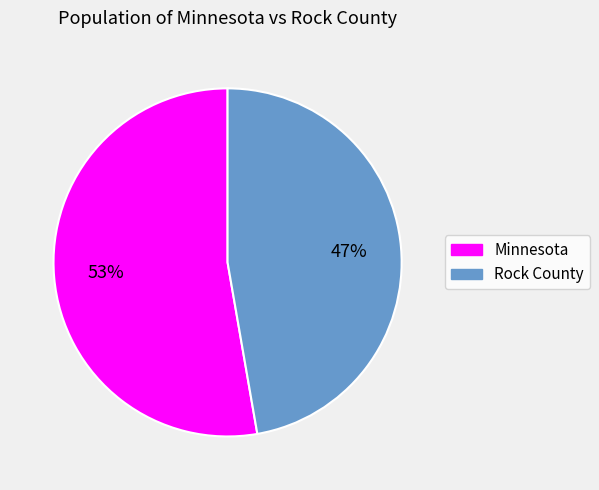

Combined, do Minnesota and Rock County account for over 50%?

Yes